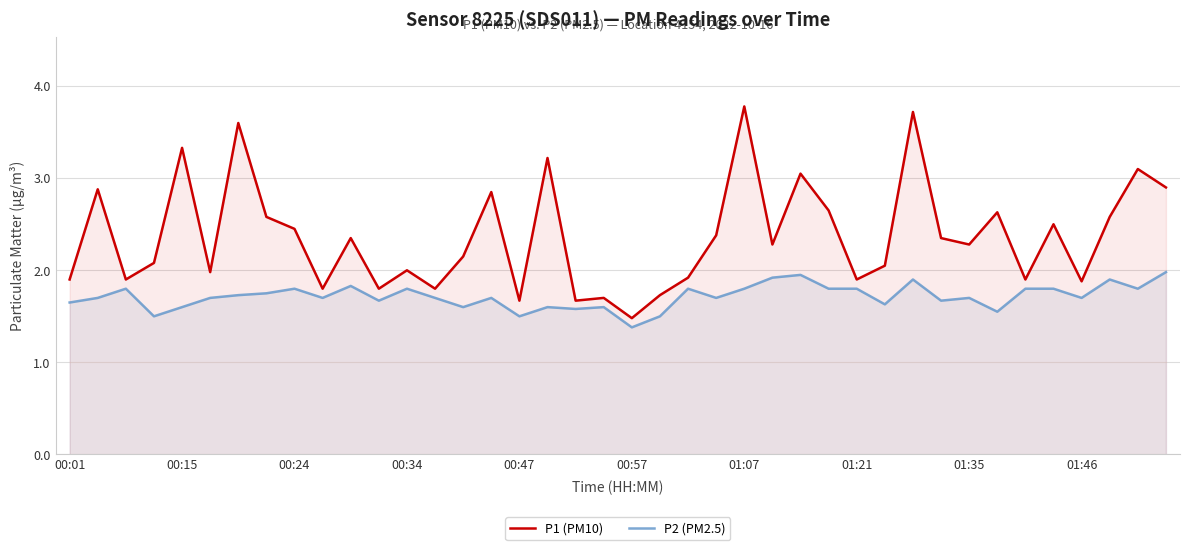

Which category has the lowest value in the P1 (PM10) series?

00:57